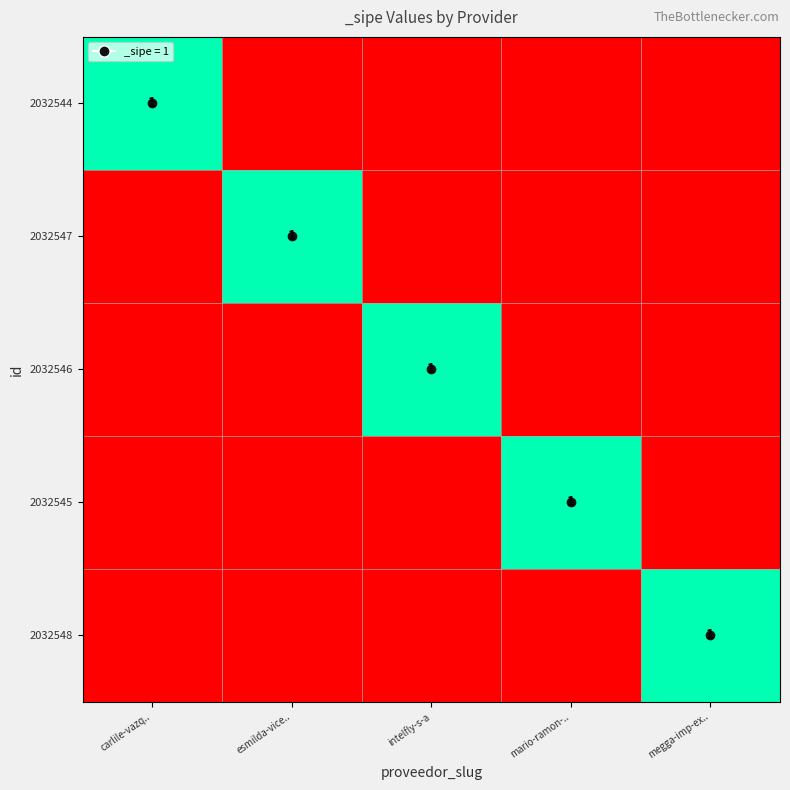

Rank the series at carlile-vazq.. from lowest to highest value.

2032547, 2032546, 2032545, 2032548, 2032544